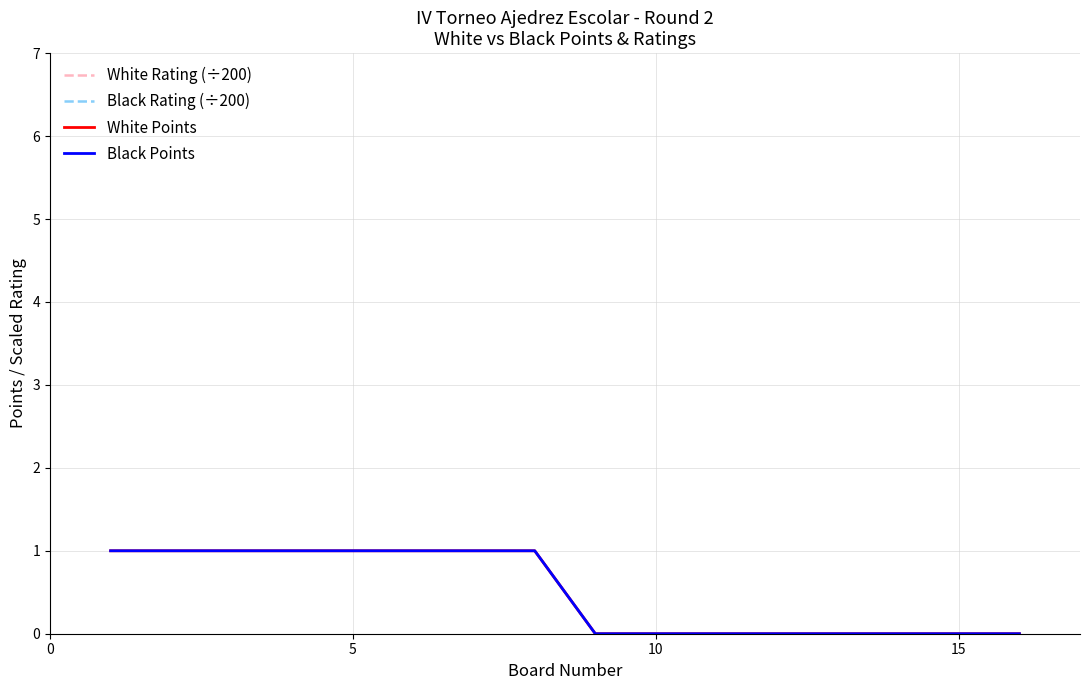

True or false: Black Points and White Rating (÷200) cross at least once.

False